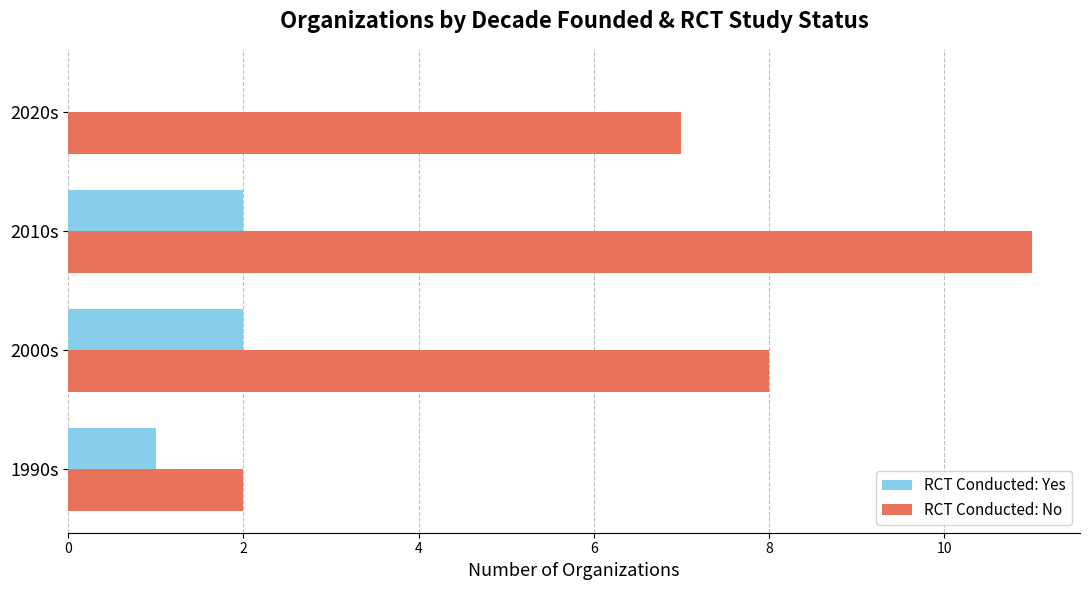

How many data points does each series have?

4